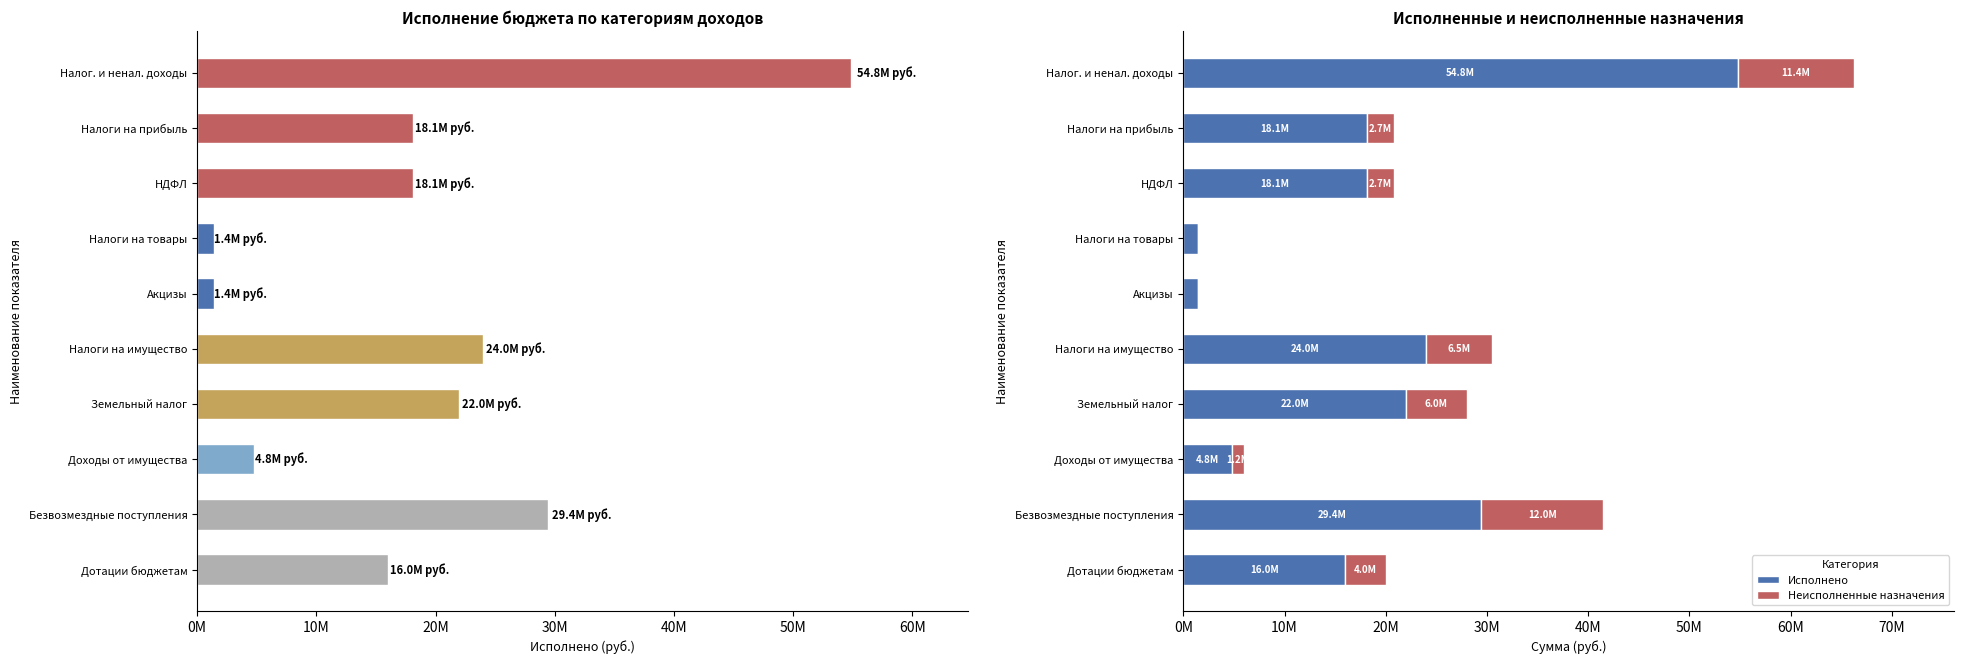

How many distinct data groups are displayed?

2